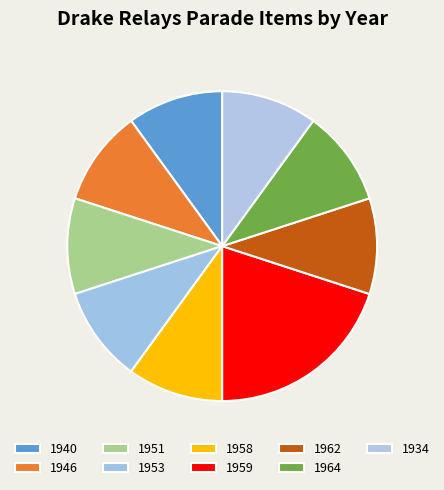

The 1958 slice represents 20% of the pie. True or false?

False